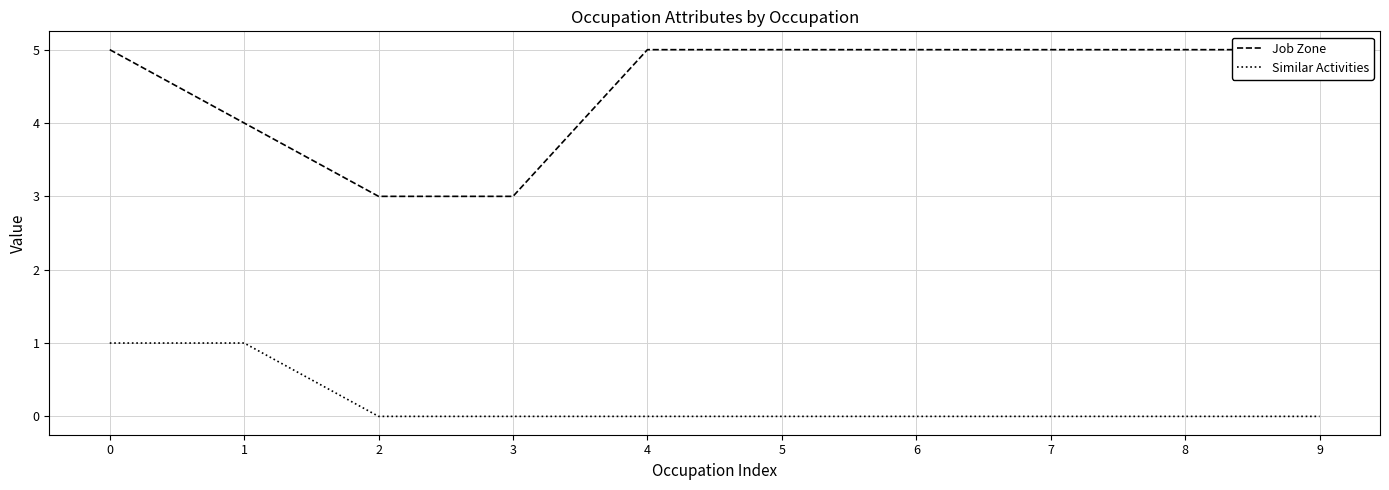

Count the number of data series in this chart.

2